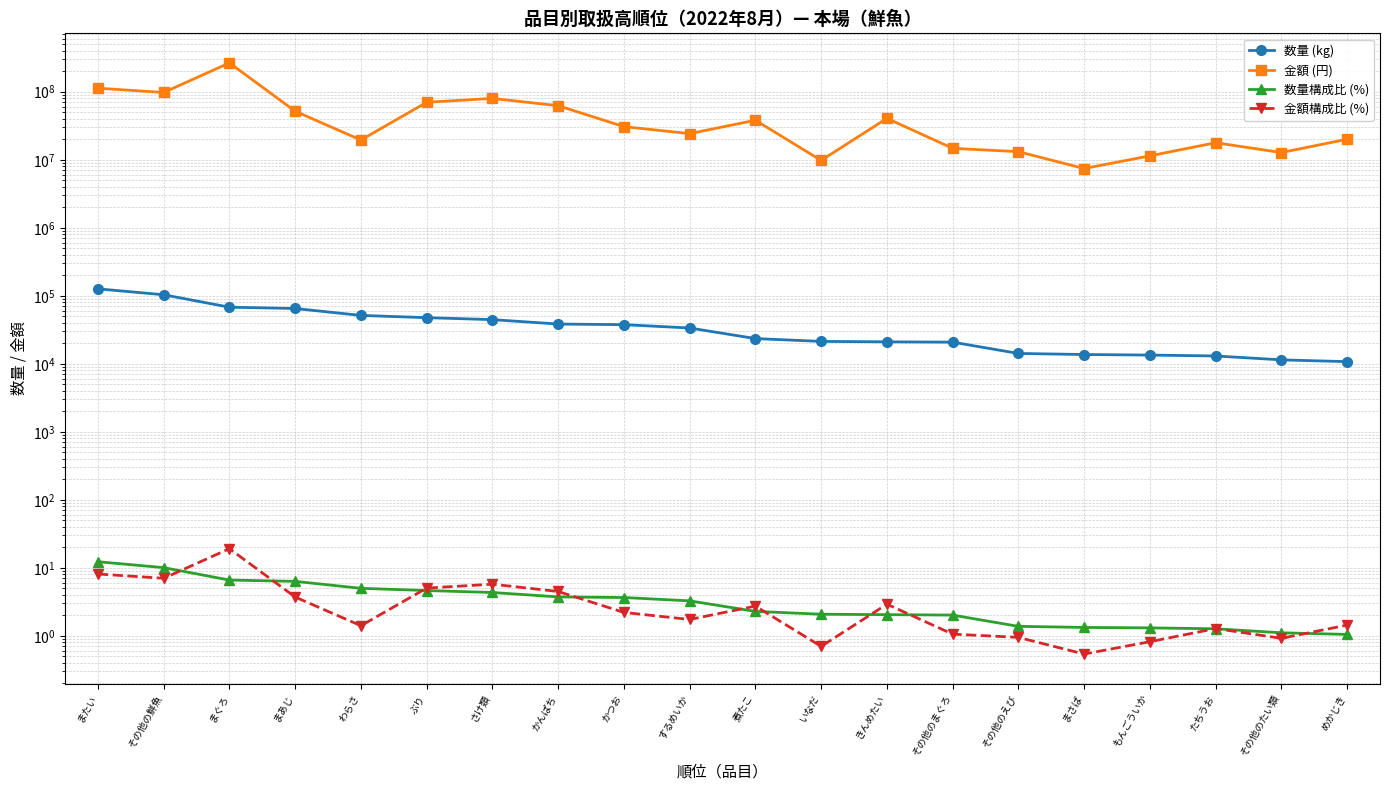

What is the approximate value of 数量 (kg) at その他のえび?

14190.0